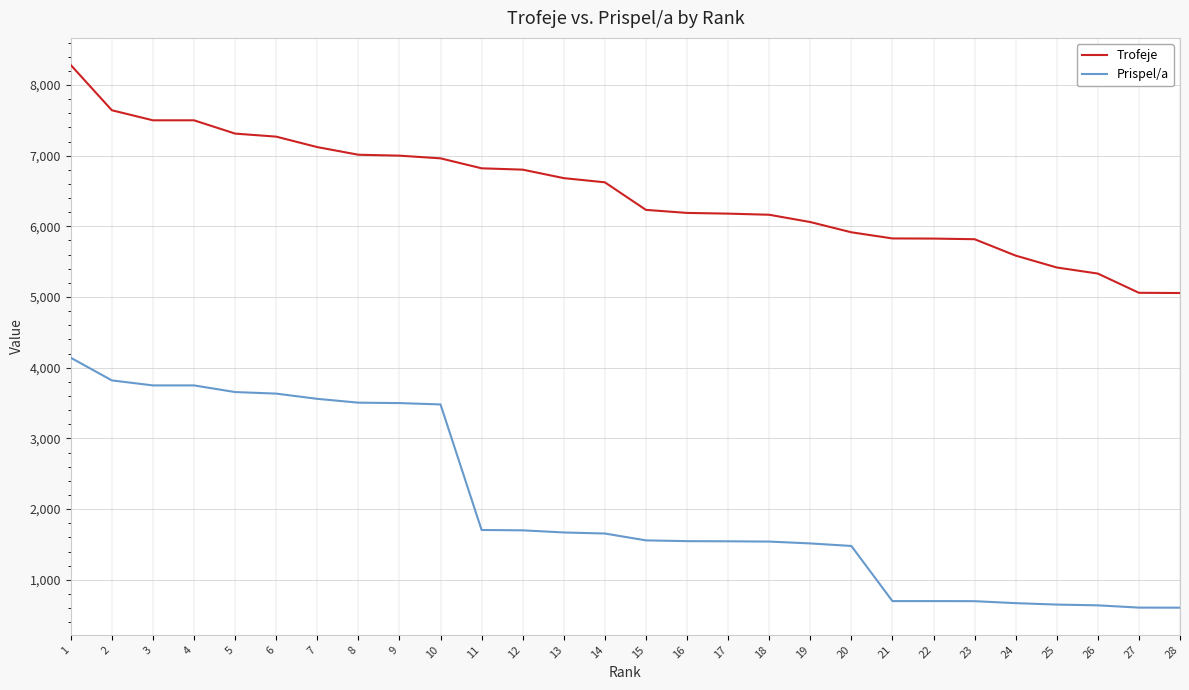

List the series in order of their overall mean, highest first.

Trofeje, Prispel/a